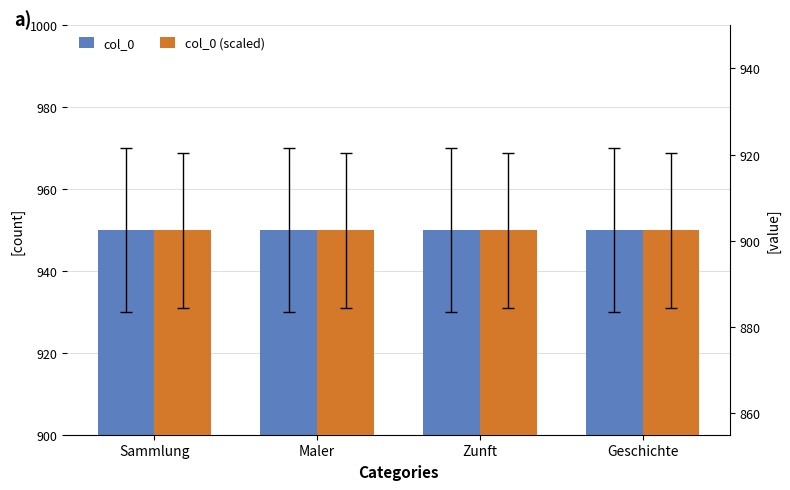

Reading left to right, extract all data points from this chart.

col_0: 950.0	950.0	950.0	950.0
col_0 (scaled): 902.5	902.5	902.5	902.5